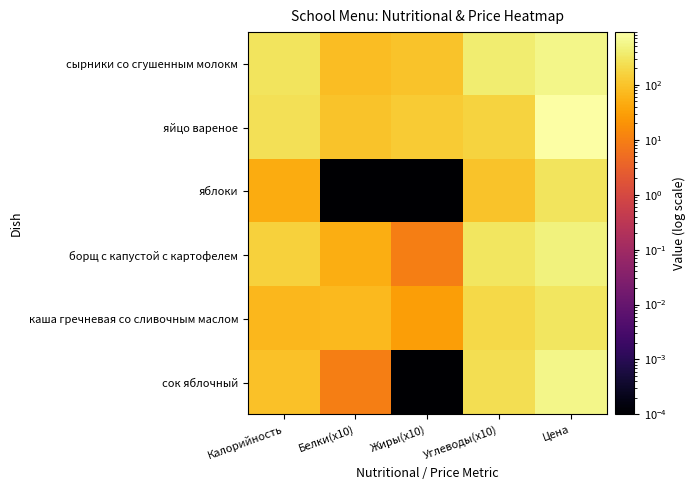

Reading left to right, extract all data points from this chart.

сырники со сгушенным молокм: Калорийность=282.0	Белки(x10)=80.0	Жиры(x10)=100.0	Углеводы(x10)=400.0	Цена=576.2
яйцо вареное: Калорийность=247.0	Белки(x10)=100.0	Жиры(x10)=130.0	Углеводы(x10)=160.0	Цена=910.0
яблоки: Калорийность=47.0	Белки(x10)=0.0	Жиры(x10)=0.0	Углеводы(x10)=100.0	Цена=285.5
борщ с капустой с картофелем: Калорийность=153.0	Белки(x10)=50.0	Жиры(x10)=10.0	Углеводы(x10)=300.0	Цена=466.3
каша гречневая со сливочным маслом: Калорийность=66.0	Белки(x10)=70.0	Жиры(x10)=30.0	Углеводы(x10)=200.0	Цена=295.8
сок яблочный: Калорийность=94.0	Белки(x10)=10.0	Жиры(x10)=0.0	Углеводы(x10)=240.0	Цена=576.2